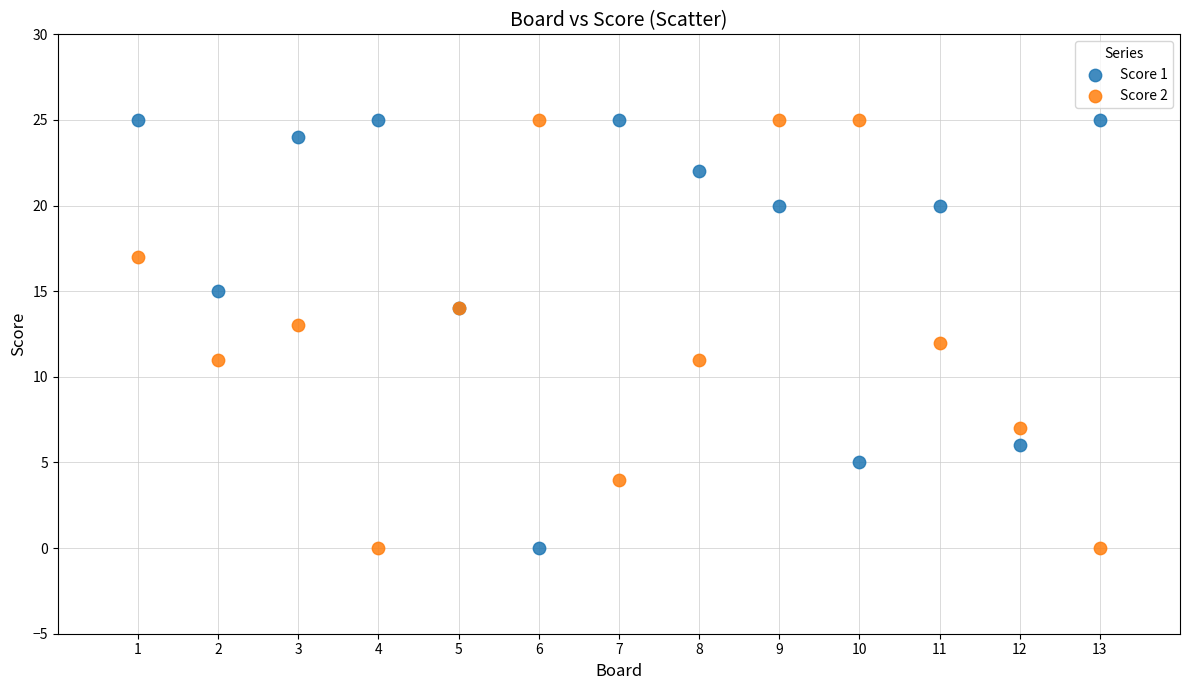

What is the X range (max minus min) for the scatter plot?

12